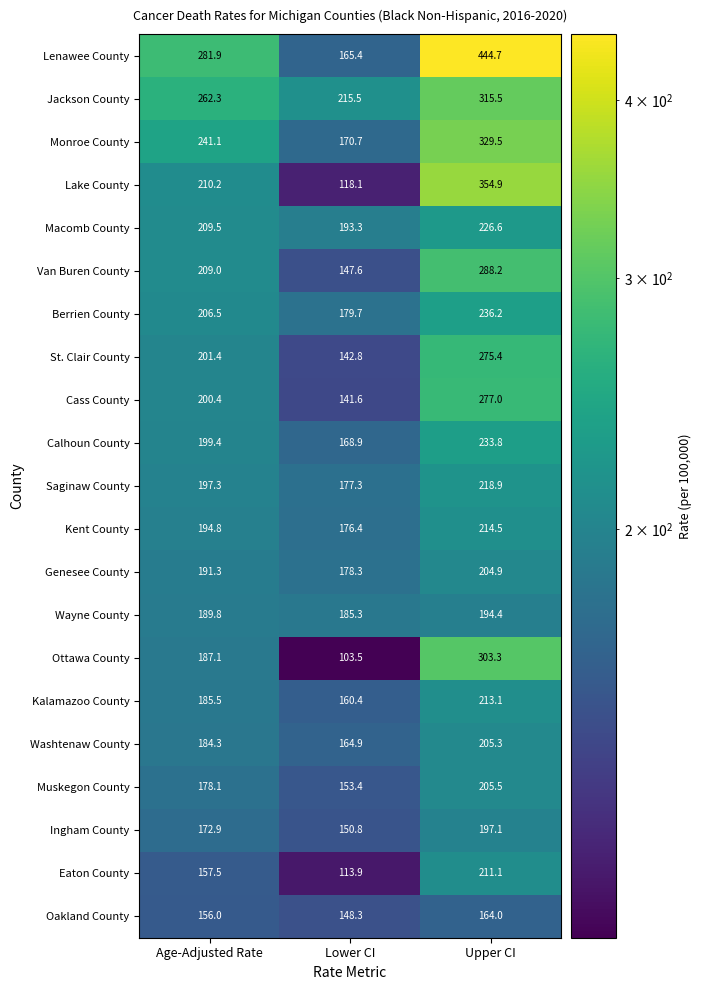

At how many categories does at least one series exceed 276?

2